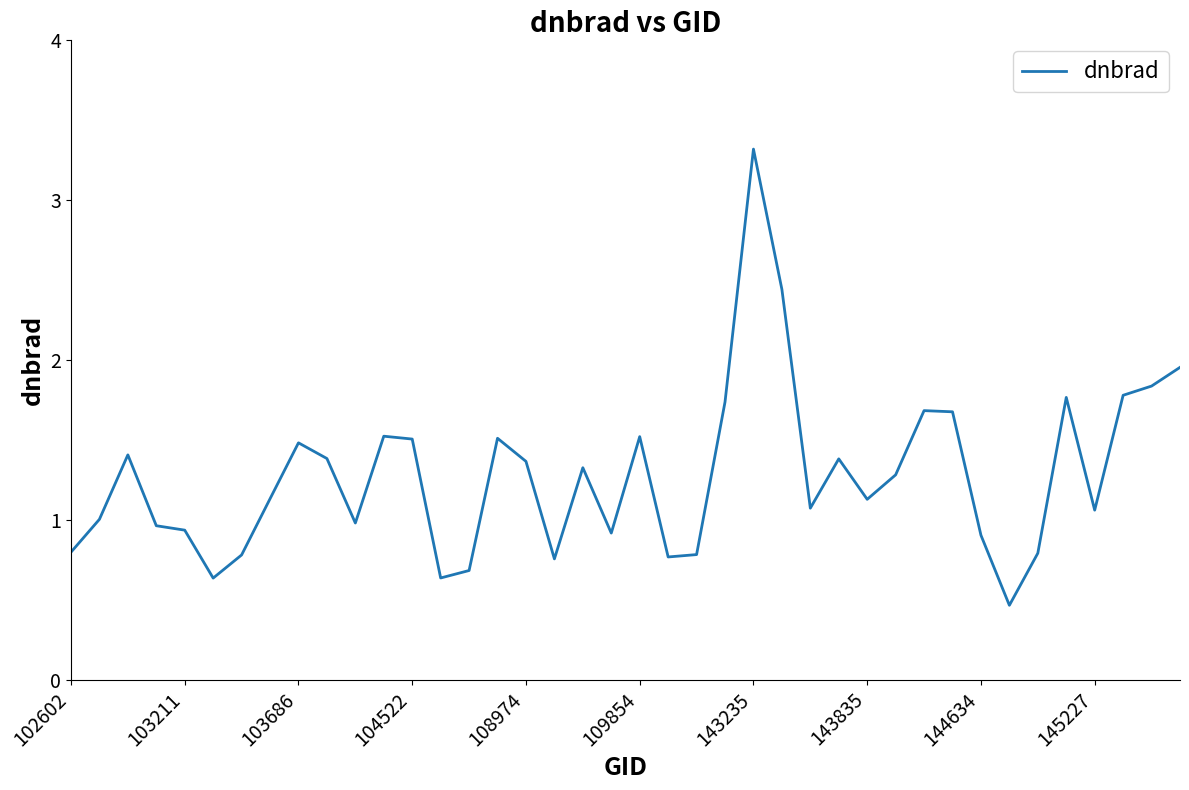

What is the difference between the maximum and minimum values?

2.9